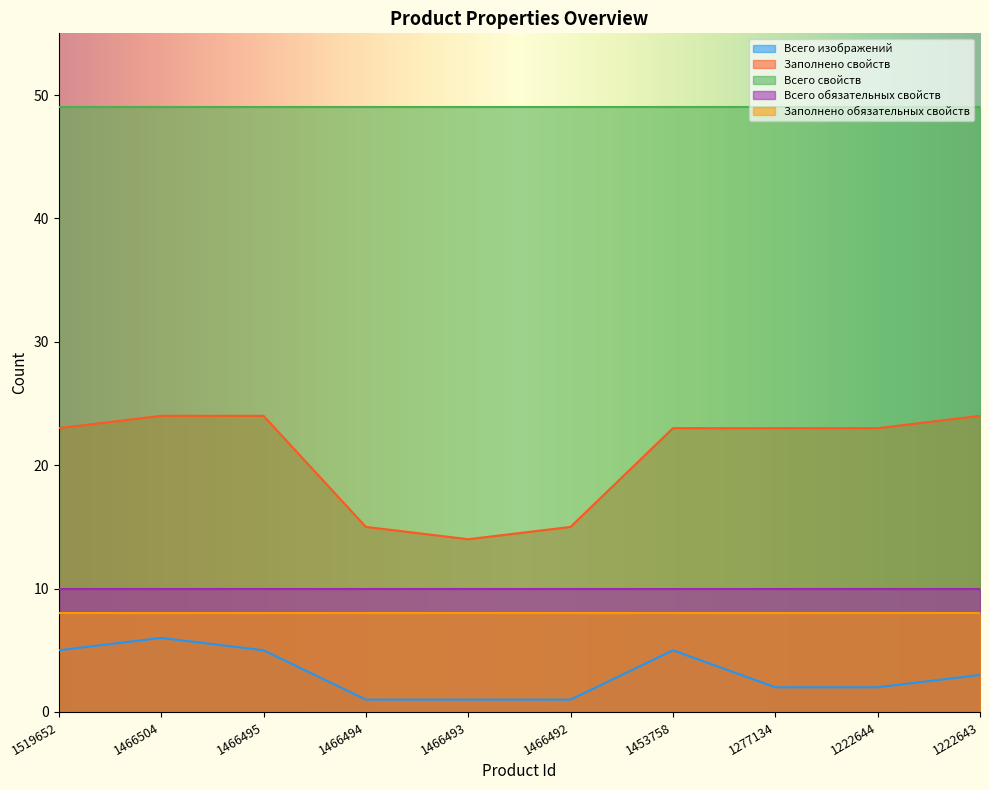

At which label does Всего свойств reach its minimum?

1519652